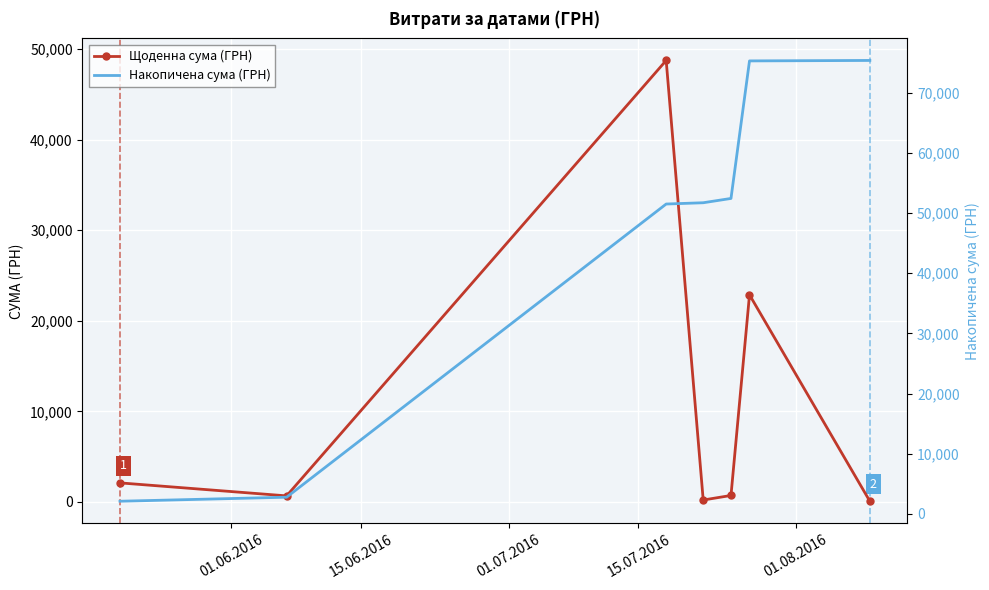

How many interior local peaks does the Щоденна сума (ГРН) series have?

2